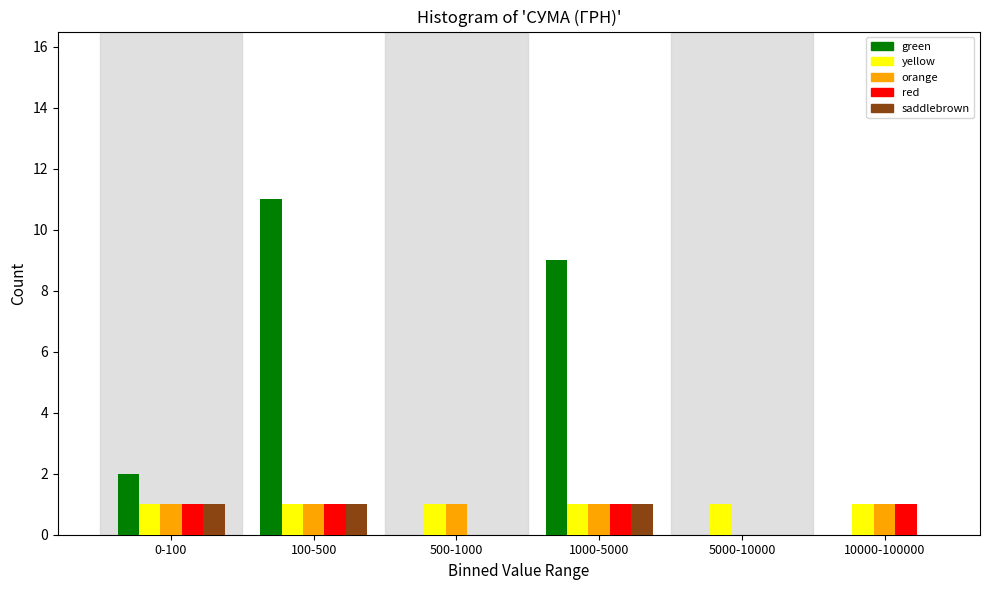

Reading left to right, extract all data points from this chart.

green: 0-100=2	100-500=11	500-1000=0	1000-5000=9	5000-10000=0	10000-100000=0
yellow: 0-100=1	100-500=1	500-1000=1	1000-5000=1	5000-10000=1	10000-100000=1
orange: 0-100=1	100-500=1	500-1000=1	1000-5000=1	5000-10000=0	10000-100000=1
red: 0-100=1	100-500=1	500-1000=0	1000-5000=1	5000-10000=0	10000-100000=1
saddlebrown: 0-100=1	100-500=1	500-1000=0	1000-5000=1	5000-10000=0	10000-100000=0